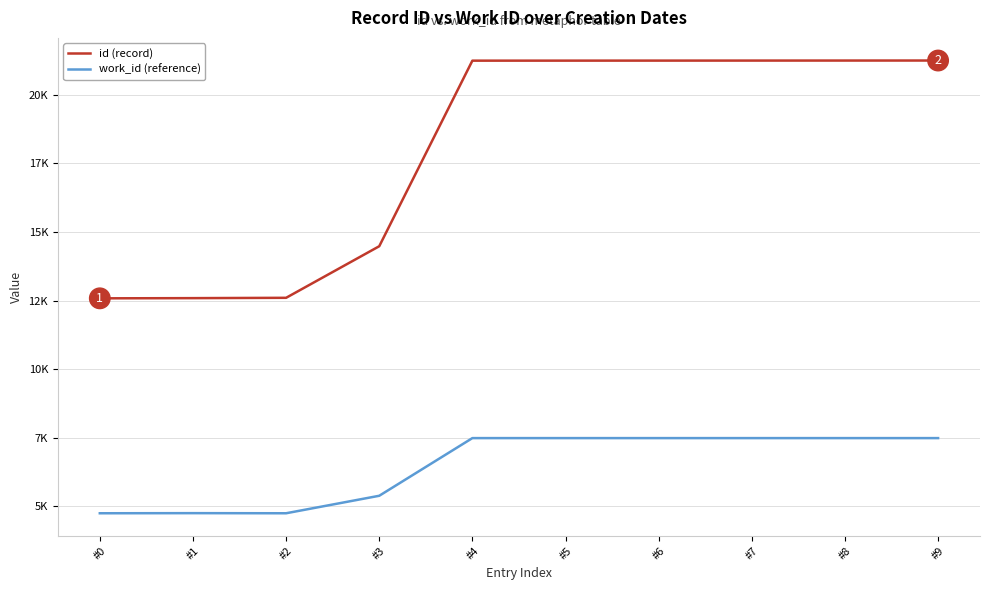

List the labels in order of id (record) value, smallest first.

#0, #1, #2, #3, #4, #5, #6, #7, #8, #9